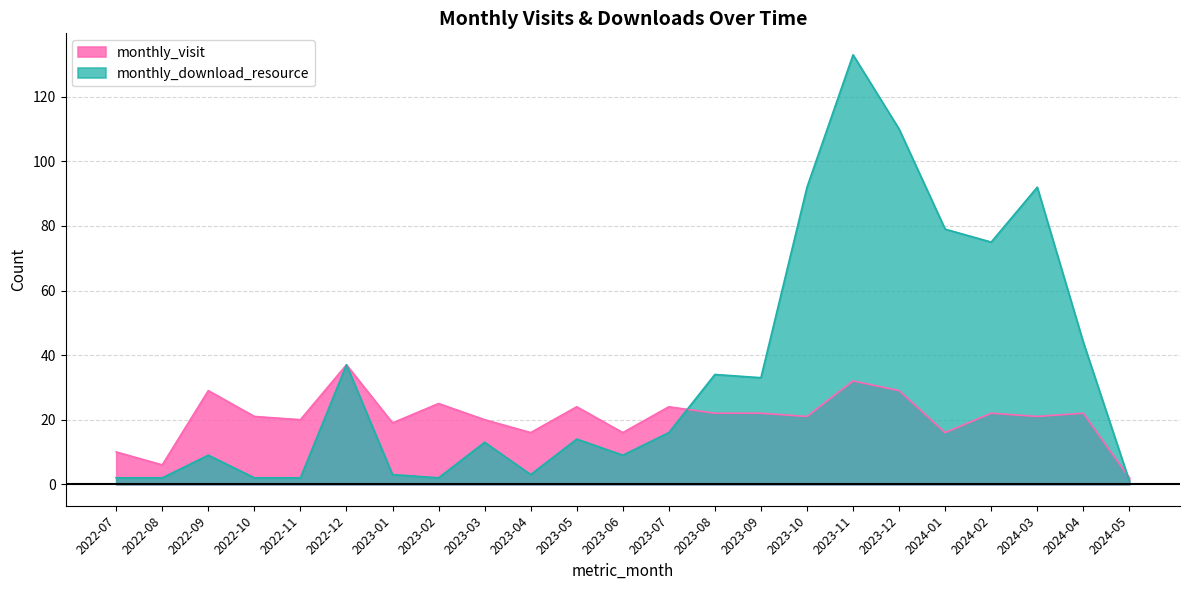

Where is monthly_visit nearest to the value 19?

2023-01